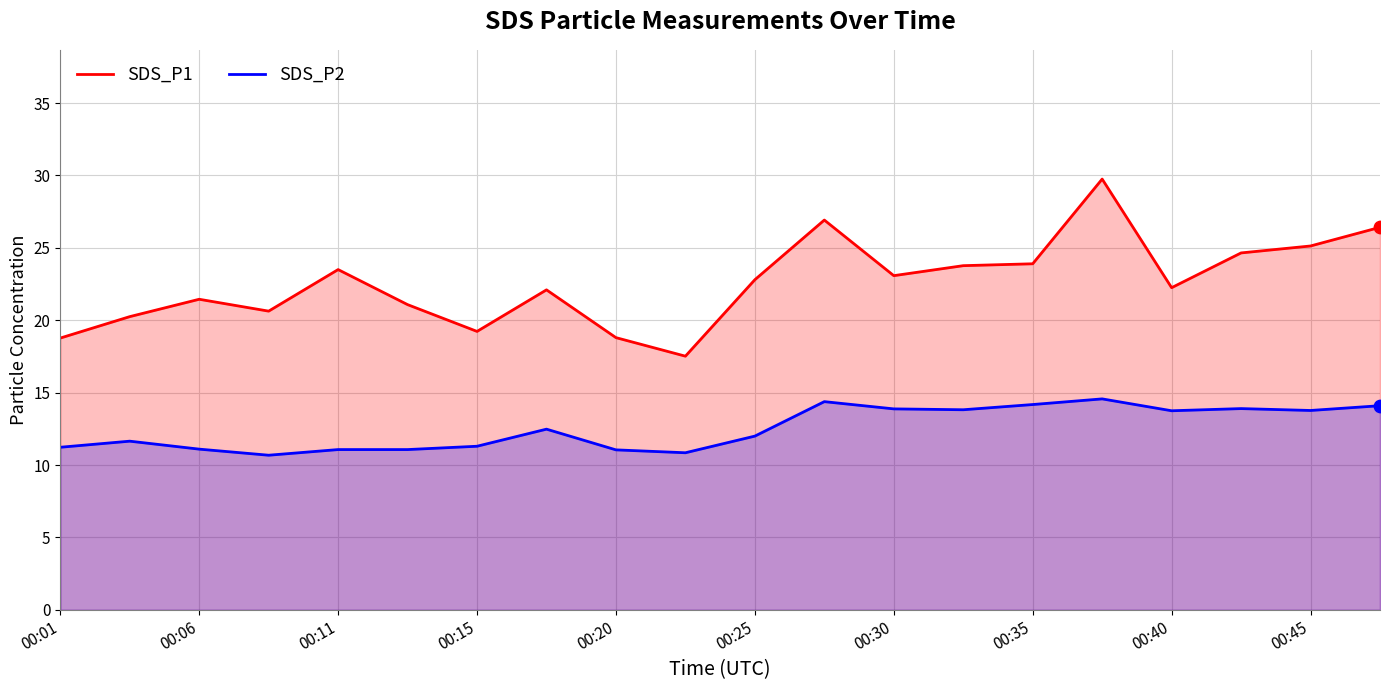

At how many categories does at least one series exceed 19?

17